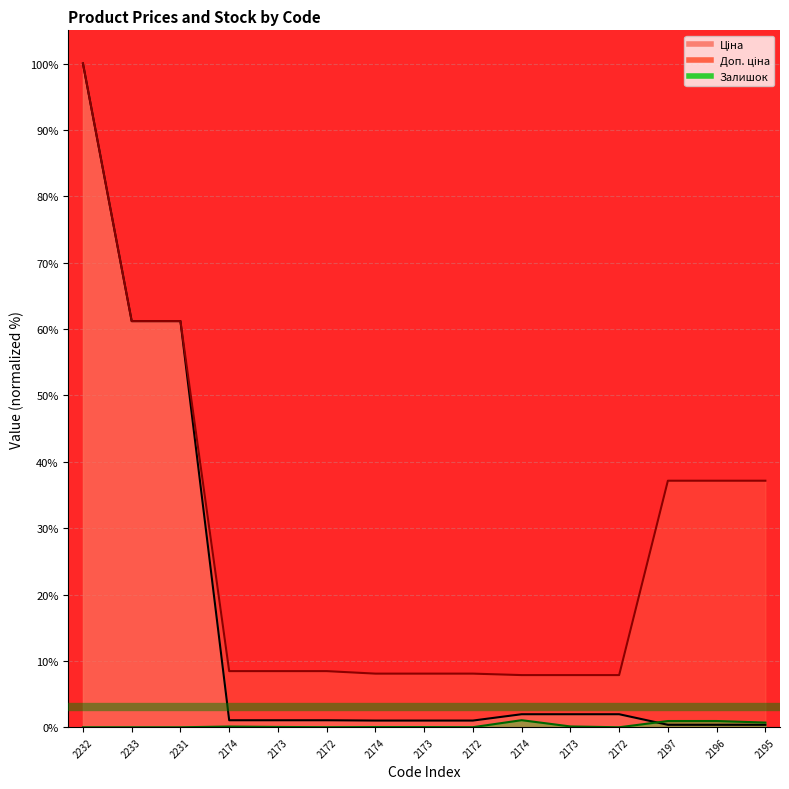

True or false: Залишок and Ціна cross at least once.

True